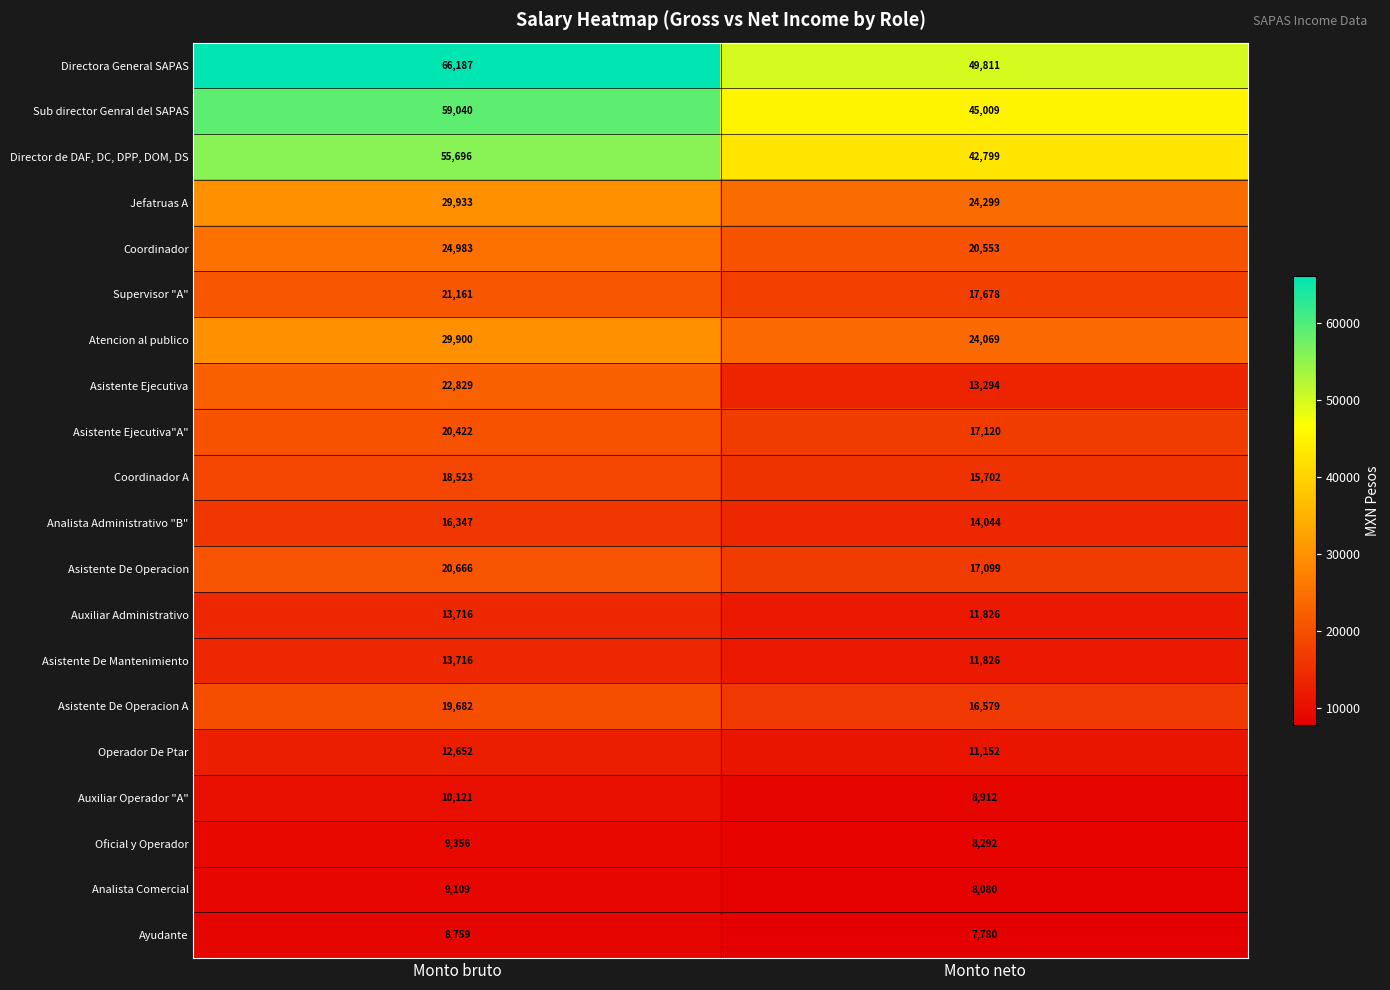

Is the value of Analista Administrativo "B" at Monto bruto greater than the value of Operador De Ptar at Monto bruto?

Yes